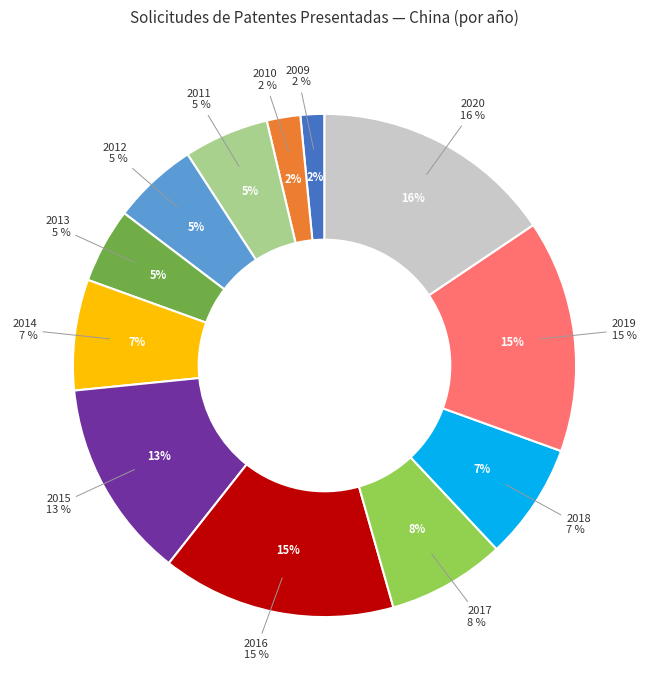

Does 2009 represent more than half of the total?

No